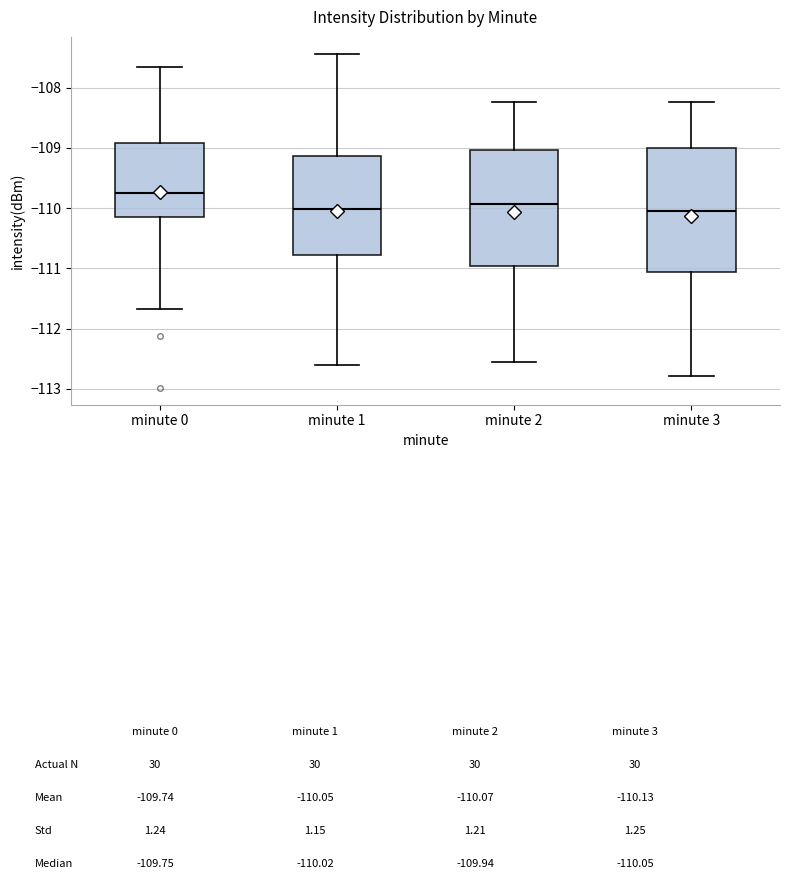

Reading left to right, transcribe this box plot: for each box, give where its median line is, the range the box spans, and where its two whiskers end, as read against the y-axis. The values are not printed on the chart, so give them approximately, as read against the axis.

minute 0: median -109.7, box -110.2 to -108.9, whiskers -111.7 to -107.6
minute 1: median -110.0, box -110.8 to -109.1, whiskers -112.6 to -107.4
minute 2: median -109.9, box -111.0 to -109.0, whiskers -112.6 to -108.2
minute 3: median -110.0, box -111.1 to -109.0, whiskers -112.8 to -108.2